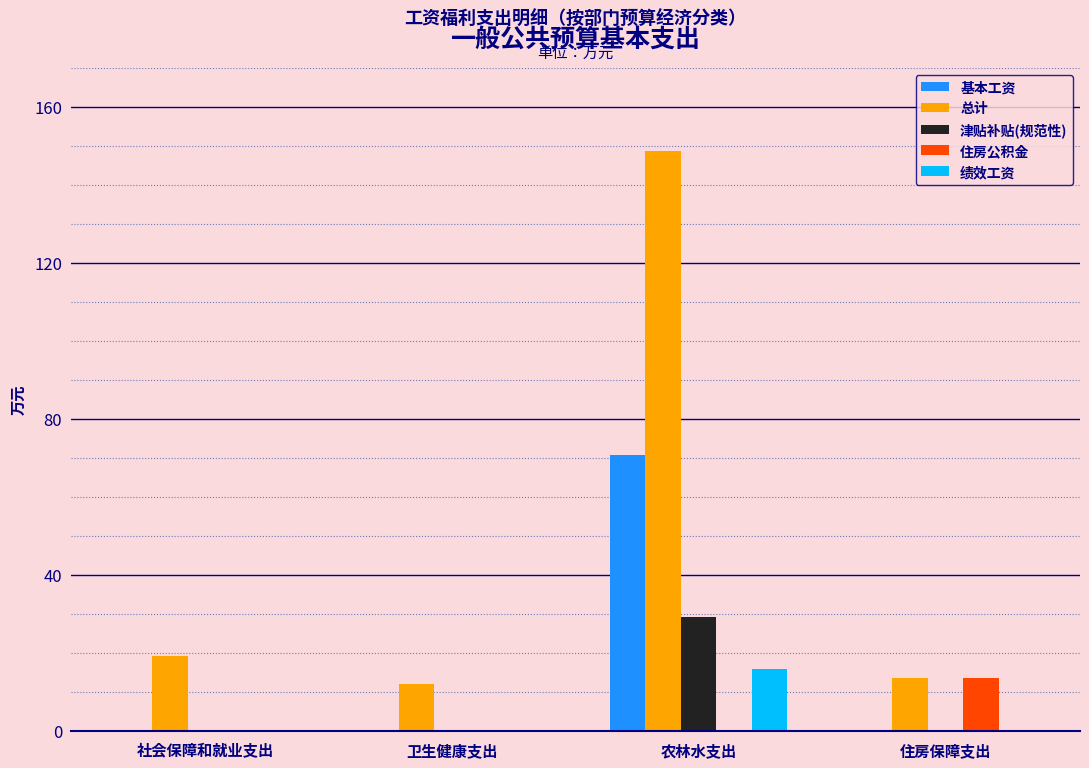

At which category does the chart reach its peak across all series?

农林水支出